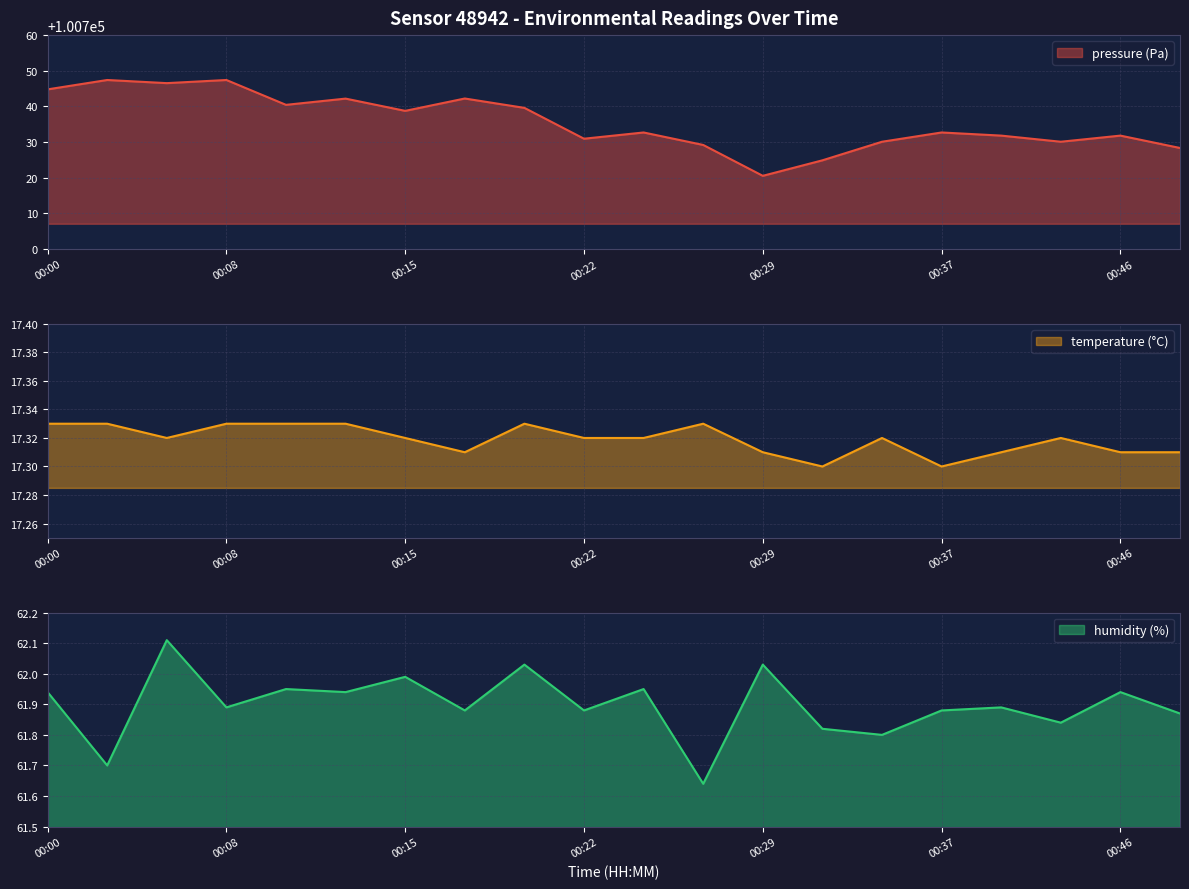

At which label is pressure closest to 100733?

00:25